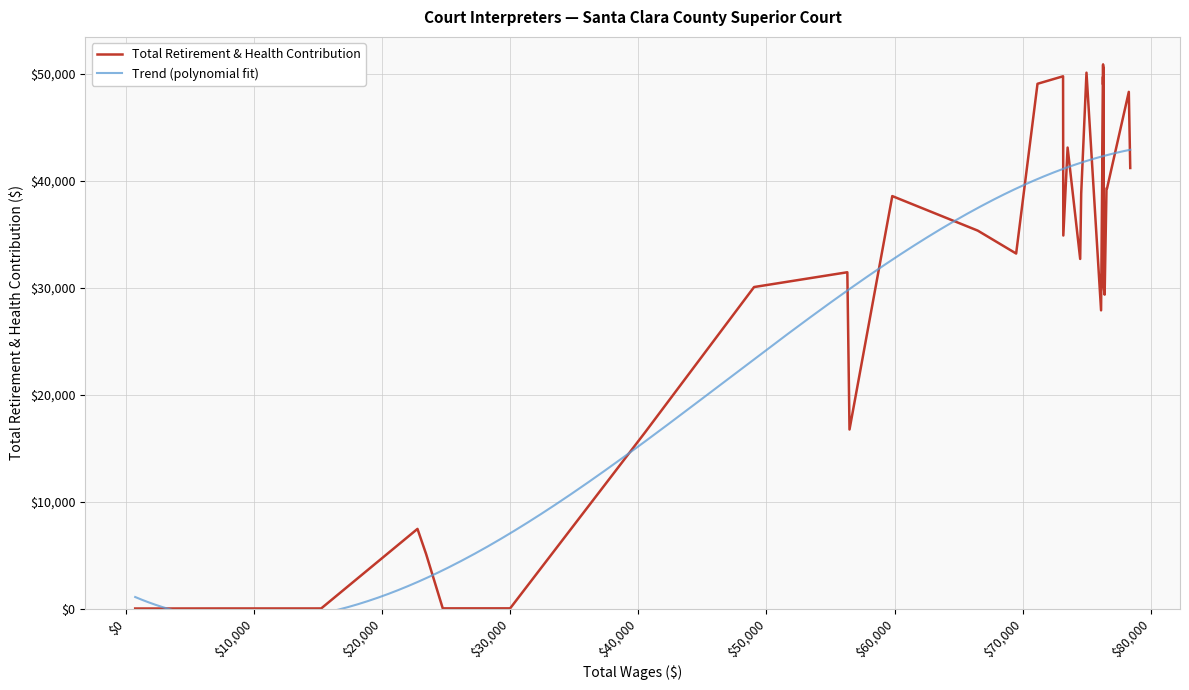

True or false: Total Retirement & Health Contribution and Total Wages cross at least once.

False